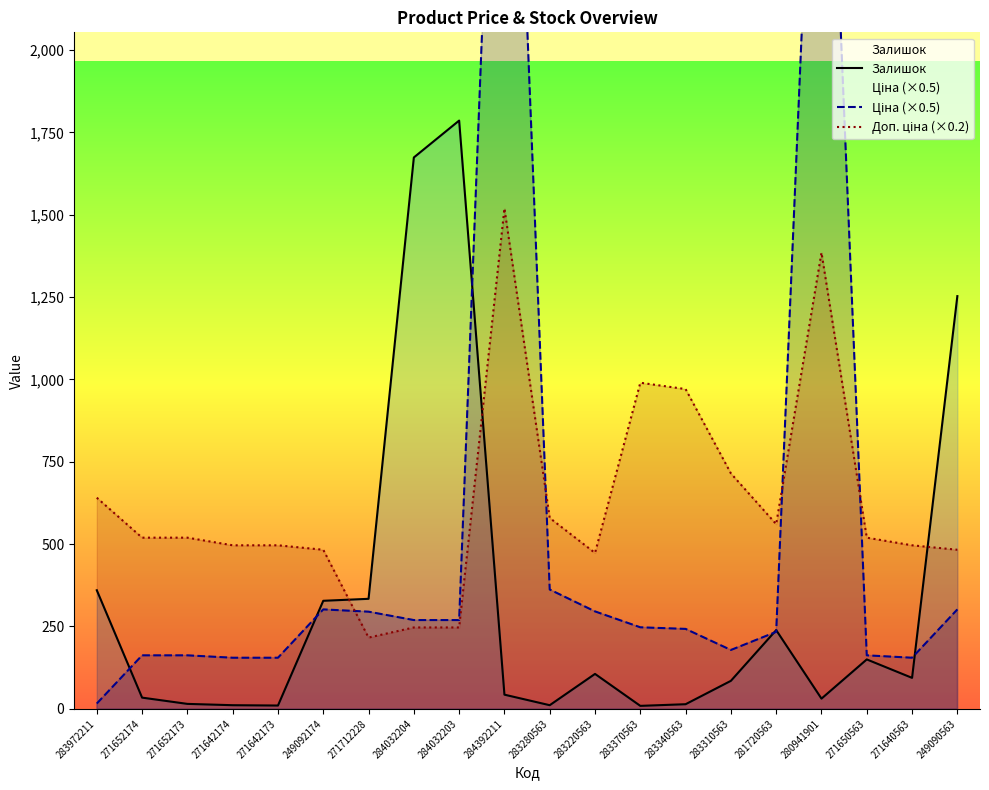

Which series has the widest spread of values?

Ціна (×0.5)